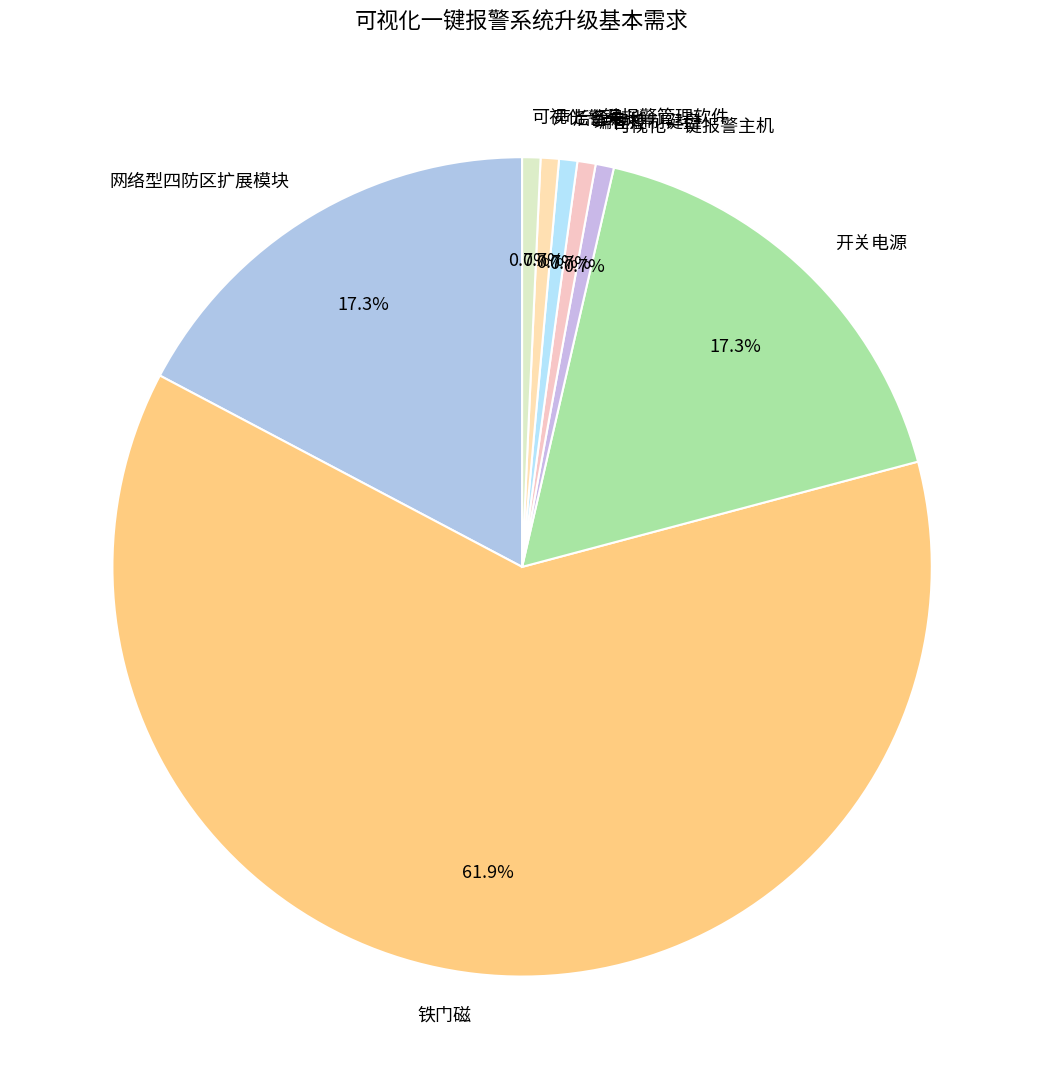

What is the total percentage of 声光警号 and 可视化一键报警主机?

1.4%